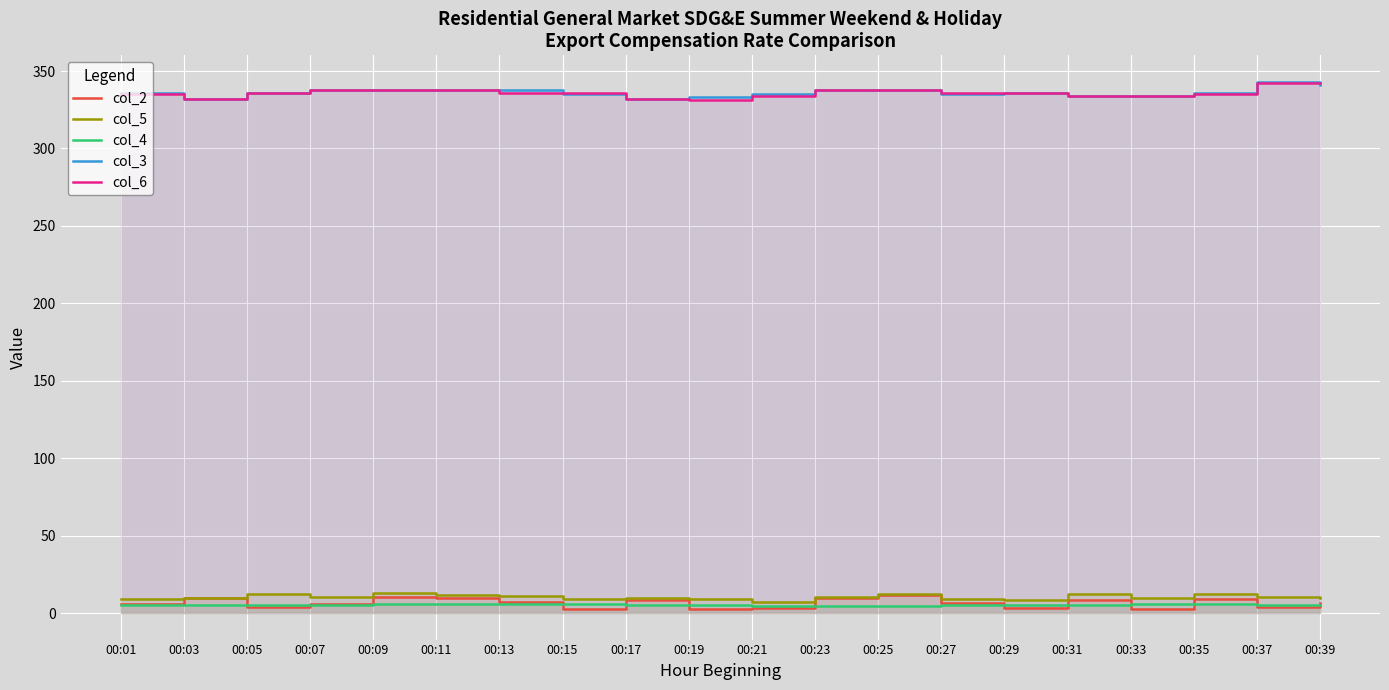

Where does the col_3 series first go above 336?

00:07